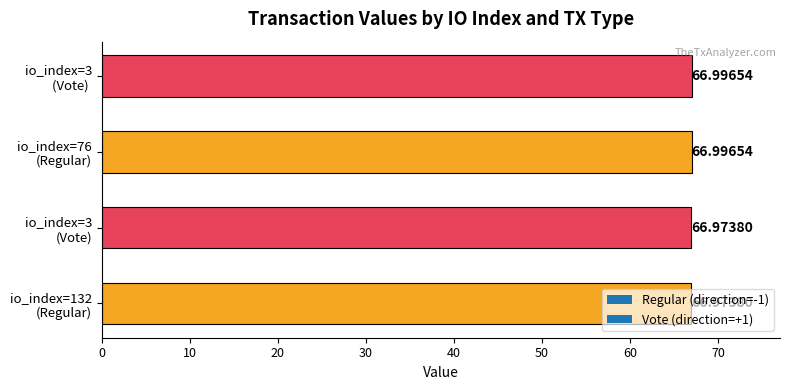

What is the average value?

67.0